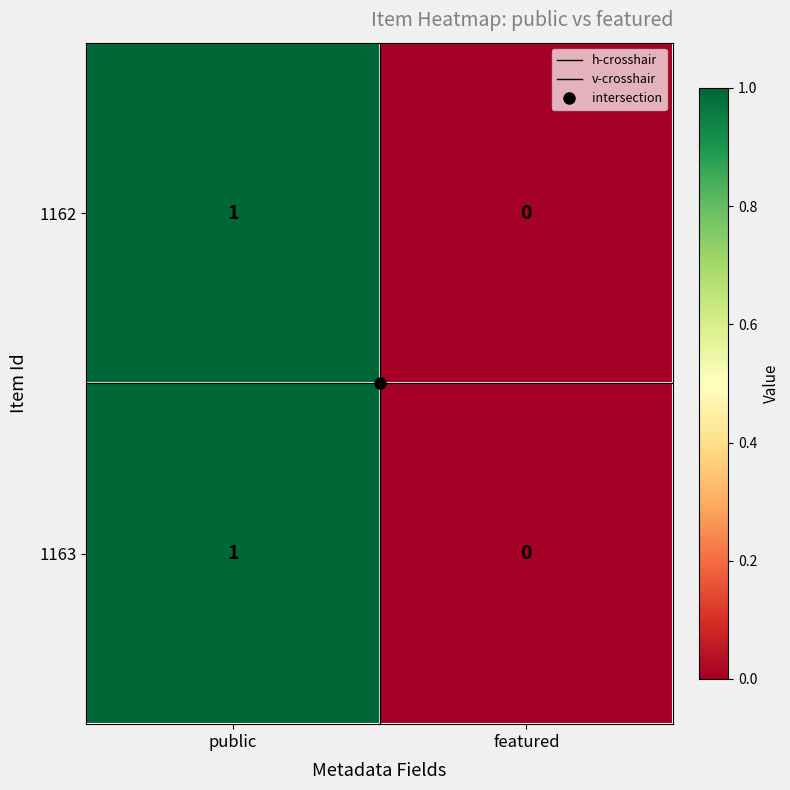

At which category is the sum across all series the highest?

public